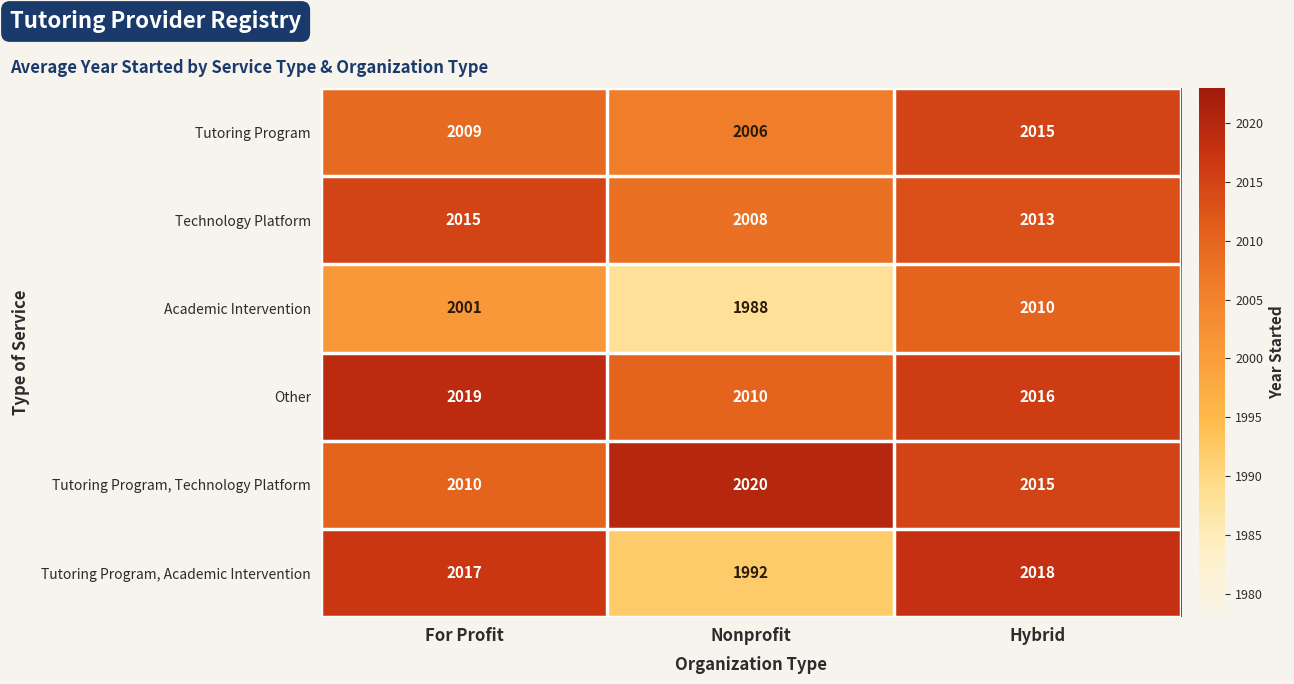

Where does the Tutoring Program, Technology Platform series first go above 2015?

Nonprofit